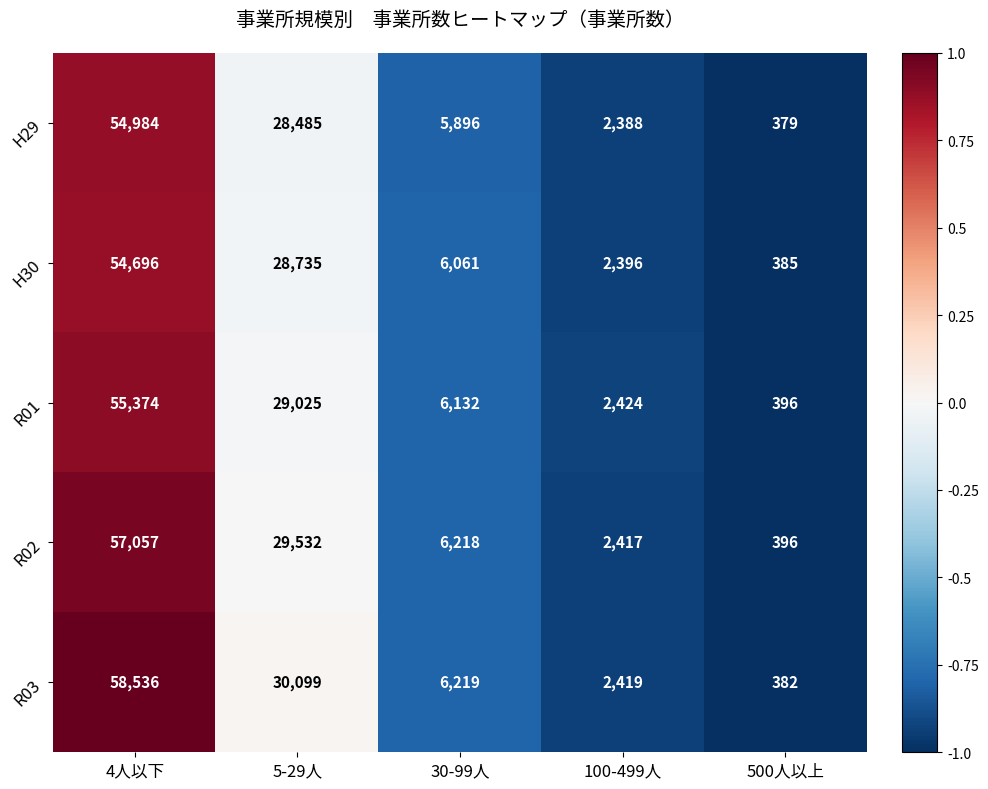

Which series has the widest spread of values?

R03